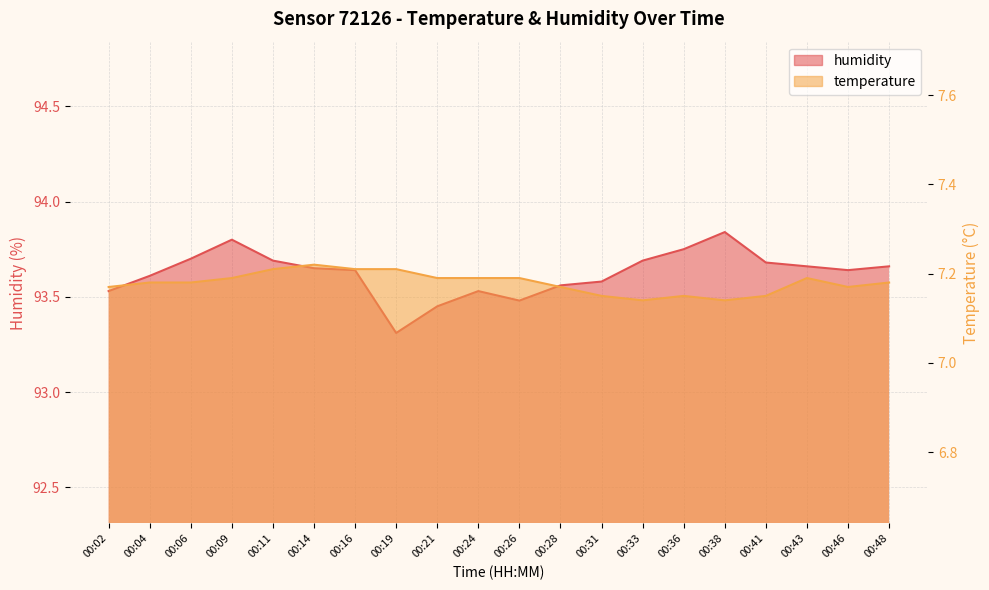

Reading right to left, list all the values displayed in this chart.

temperature: 7.2	7.2	7.2	7.2	7.1	7.2	7.1	7.2	7.2	7.2	7.2	7.2	7.2	7.2	7.2	7.2	7.2	7.2	7.2	7.2
humidity: 93.7	93.6	93.7	93.7	93.8	93.8	93.7	93.6	93.6	93.5	93.5	93.5	93.3	93.6	93.7	93.7	93.8	93.7	93.6	93.5